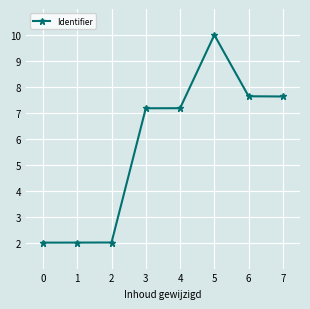

What is the value of the 7th point from the left?

7.6